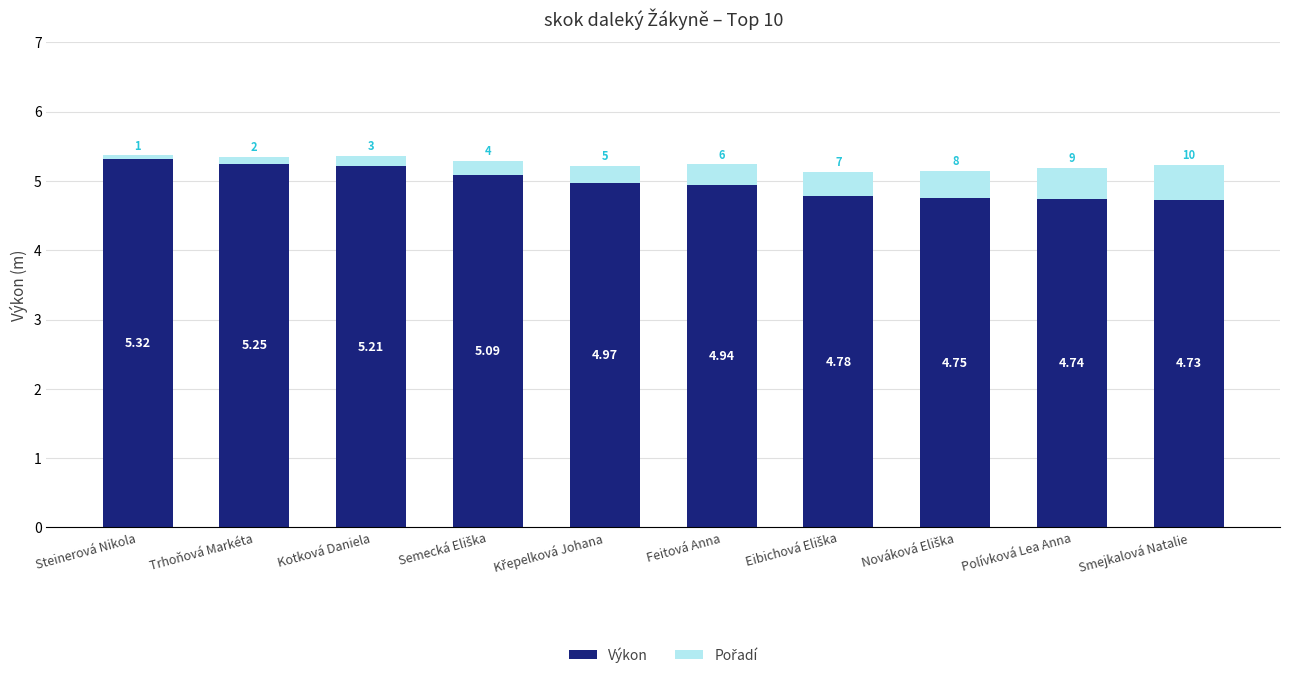

At which category is the sum across all series the highest?

Steinerová Nikola